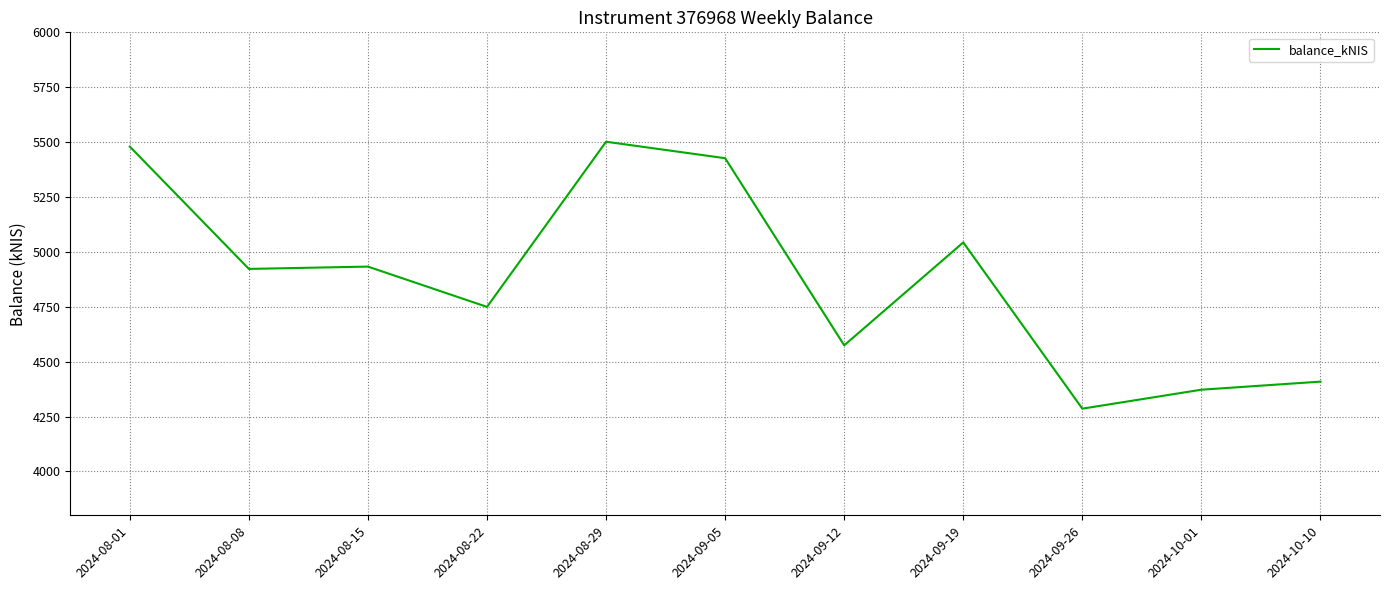

Is it true that the value at 2024-10-01 is 2138.7?

False